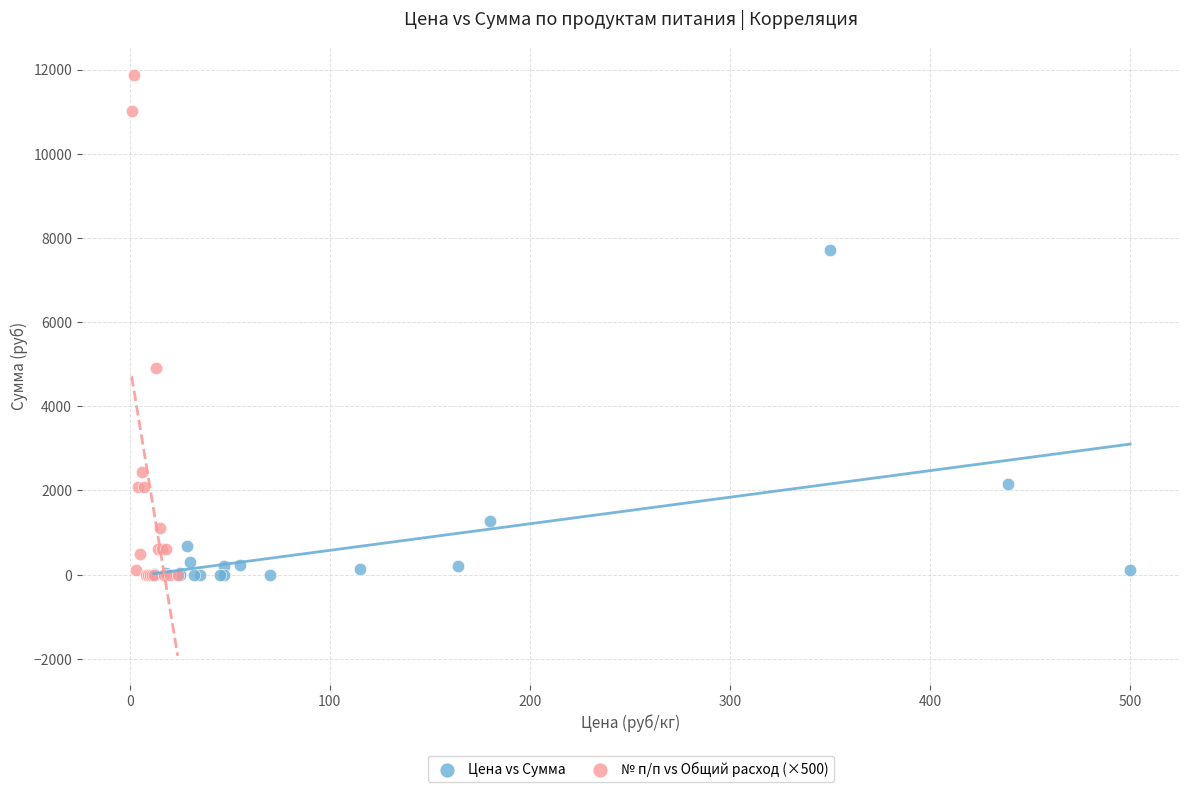

Which series has the widest spread of Y values?

№ п/п vs Общий расход (×500)